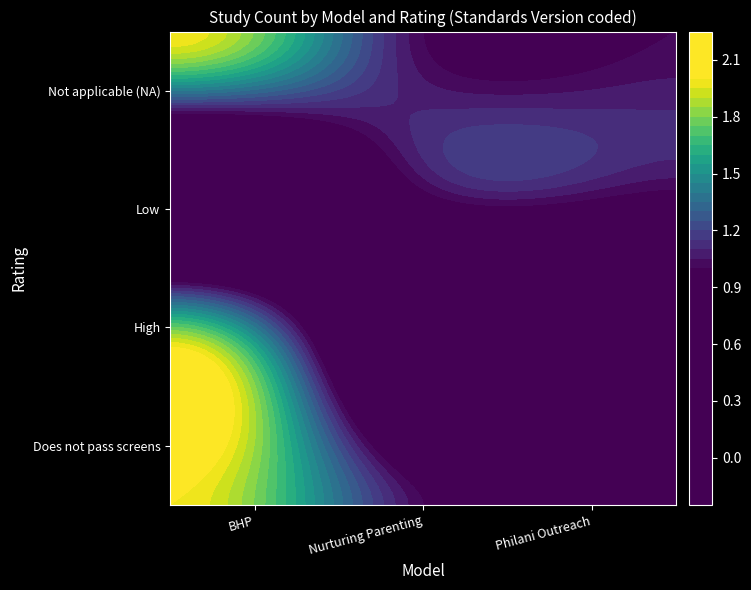

At Not applicable (NA), list the series in order from smallest to largest.

Nurturing Parenting Programs (Birth to ...), Philani Outreach Programme, Breastfeeding: Heritage and Pride™ (BHP)